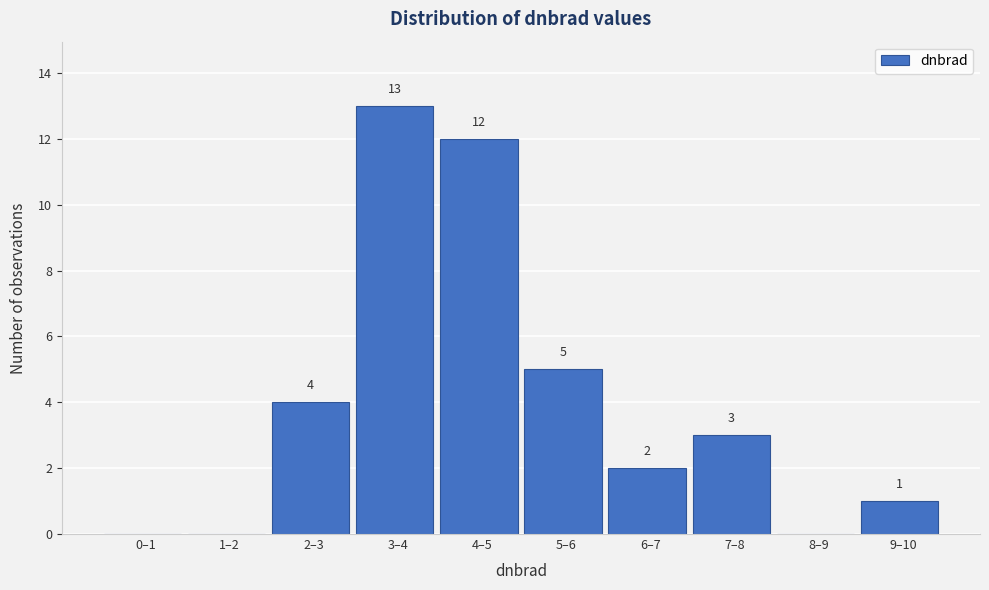

Reading right to left, list all the values displayed in this chart.

9–10=1	8–9=0	7–8=3	6–7=2	5–6=5	4–5=12	3–4=13	2–3=4	1–2=0	0–1=0